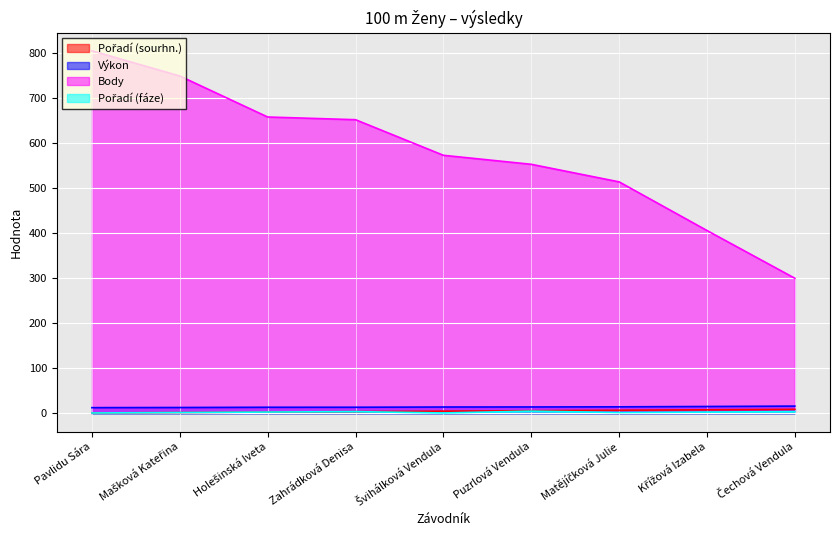

How many interior local peaks does the Pořadí (fáze) series have?

2